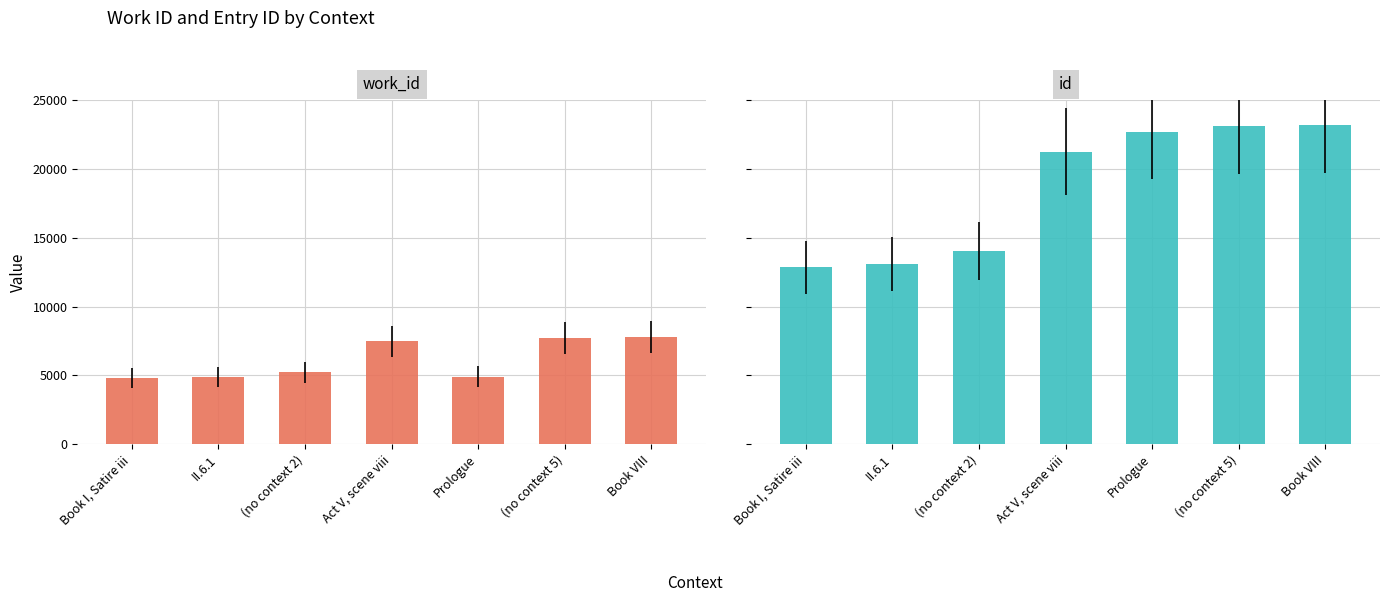

Reading left to right, transcribe all the data shown in this chart.

work_id: 4813	4875	5219	7490	4914	7743	7762
id: 12868	13066	14042	21264	22660	23109	23181